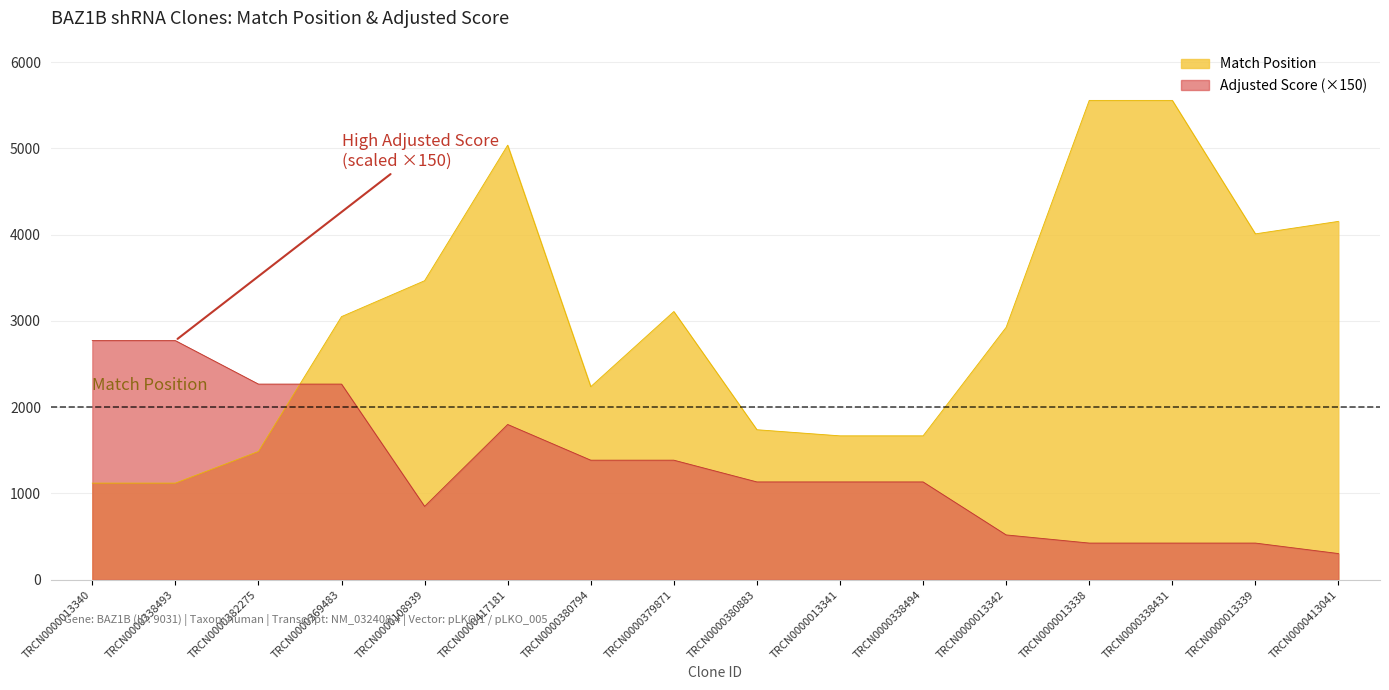

What is the difference between the Match Position values at TRCN0000108939 and TRCN0000013342?

540.0